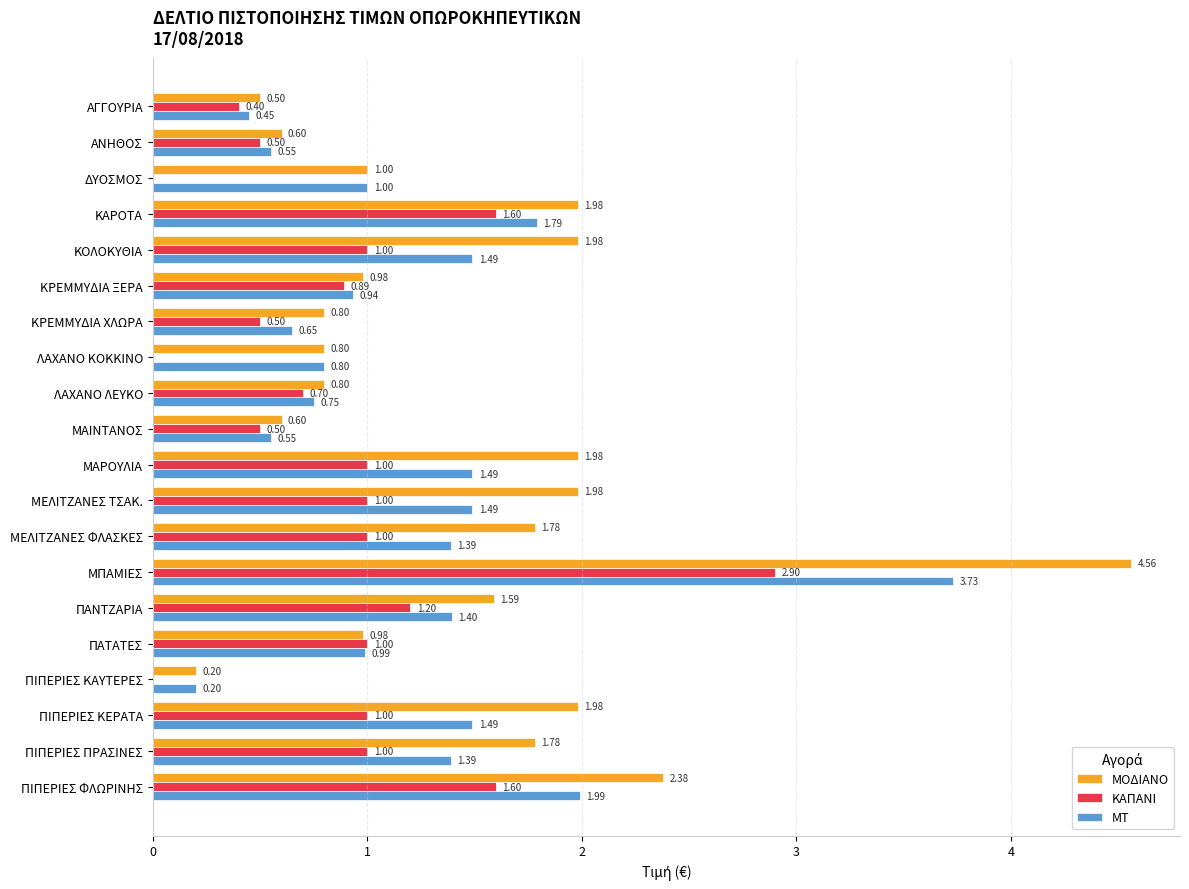

At which category does the chart reach its peak across all series?

ΜΠΑΜΙΕΣ